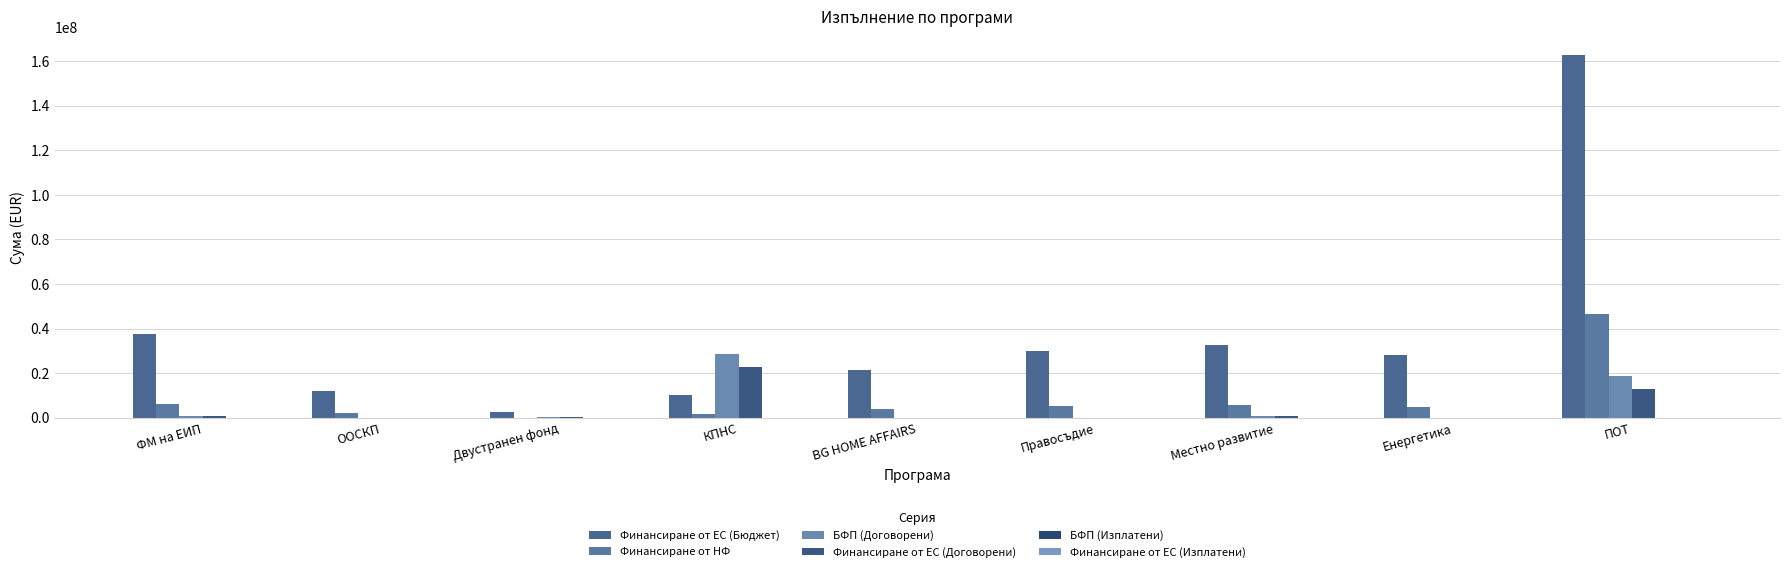

Are the bars grouped side by side (vs. stacked)?

Yes